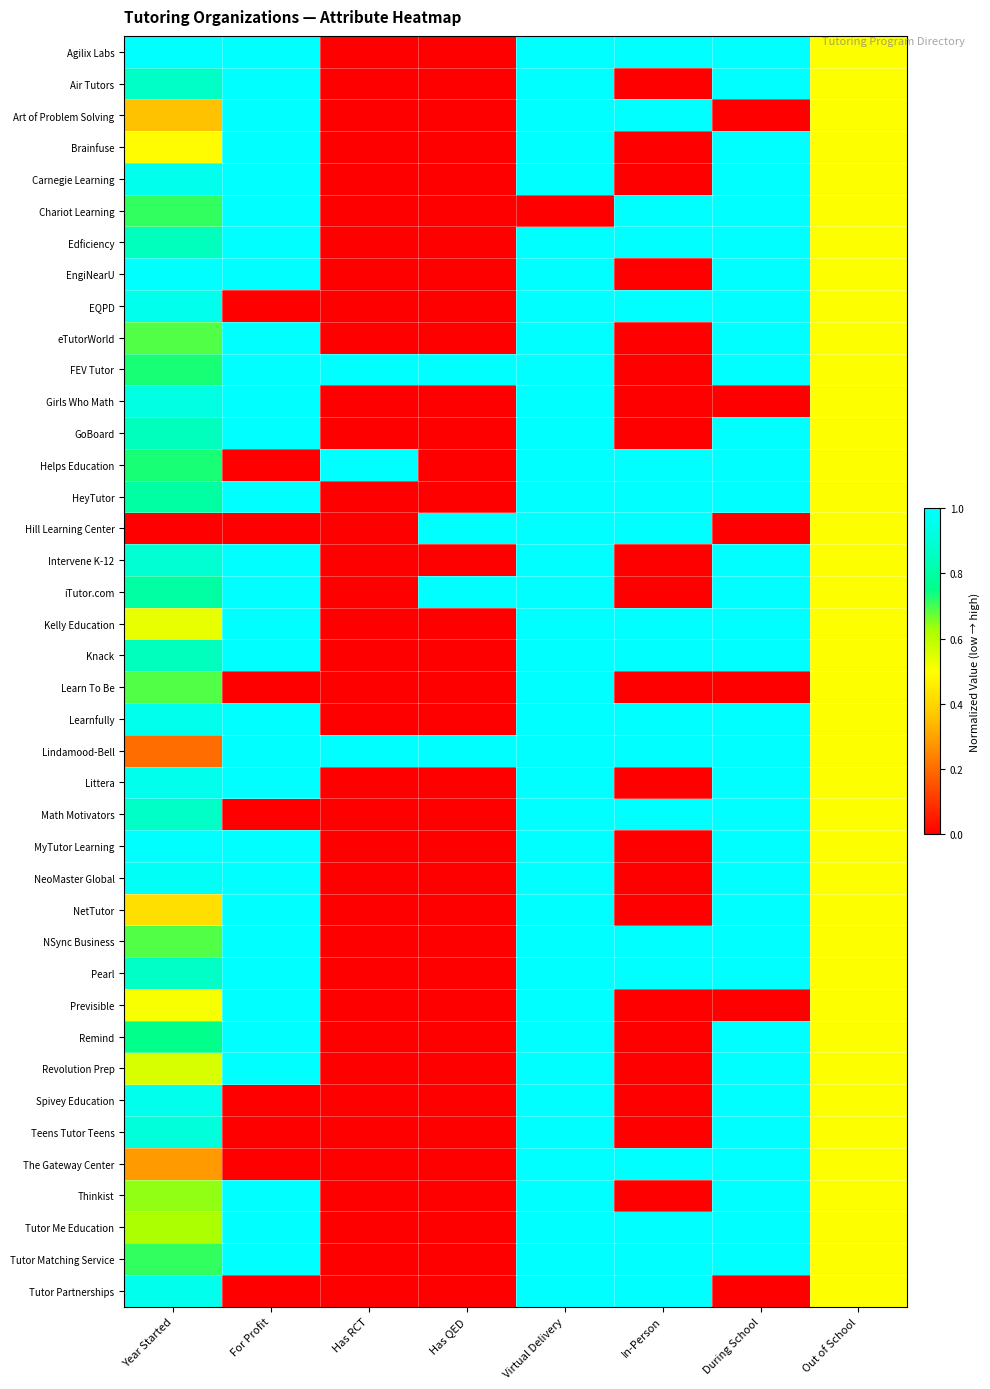

At Has QED, list the series in order from smallest to largest.

Agilix Labs, Air Tutors, Art of Problem Solving, Brainfuse, Carnegie Learning, Chariot Learning, Edficiency, EngiNearU, EQPD, eTutorWorld, Girls Who Math, GoBoard, Helps Education, HeyTutor, Intervene K-12, Kelly Education, Knack, Learn To Be, Learnfully, Littera, Math Motivators, MyTutor Learning, NeoMaster Global, NetTutor, NSync Business, Pearl, Previsible, Remind, Revolution Prep, Spivey Education, Teens Tutor Teens, The Gateway Center, Thinkist, Tutor Me Education, Tutor Matching Service, Tutor Partnerships, FEV Tutor, Hill Learning Center, iTutor.com, Lindamood-Bell